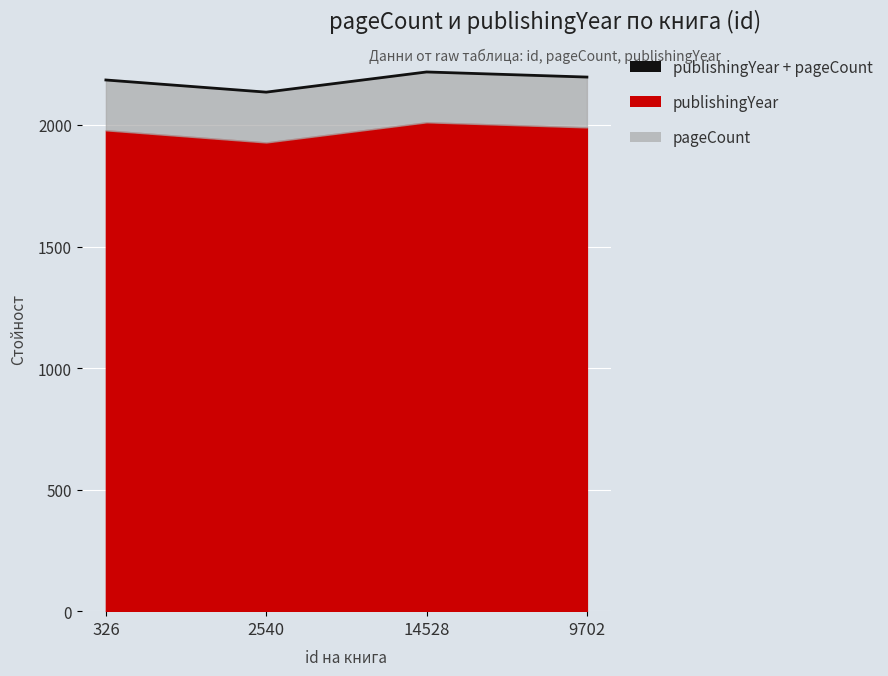

What is the sum of all values?

8735